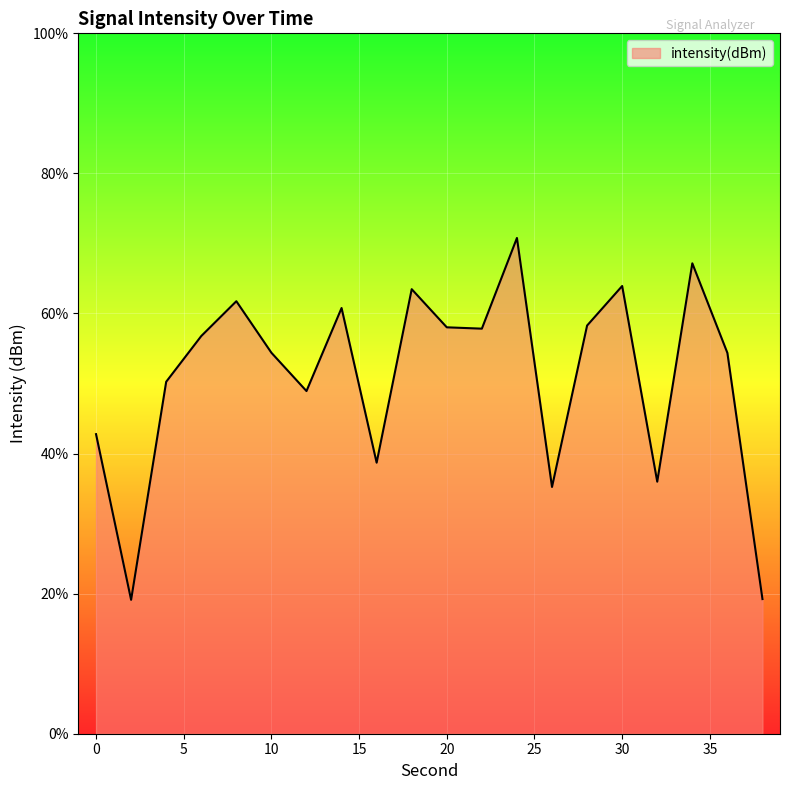

What is the greatest value displayed?

70.8